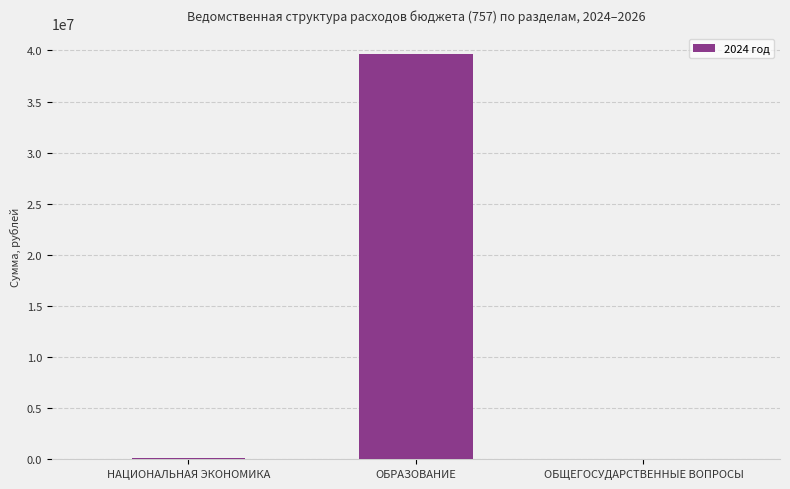

Where does the data first go above 154371?

НАЦИОНАЛЬНАЯ ЭКОНОМИКА